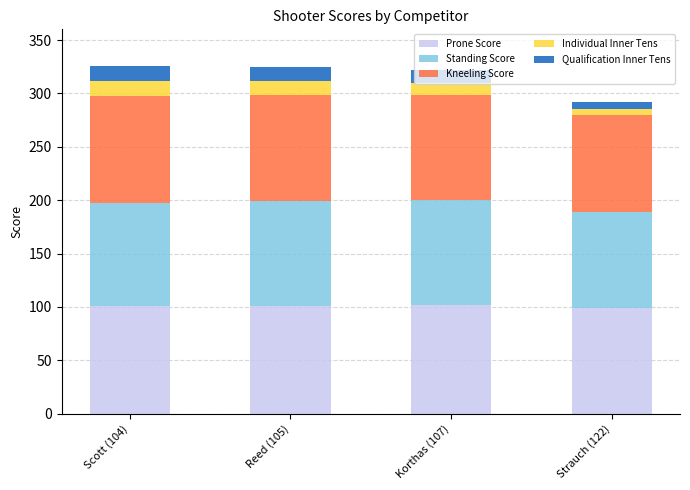

The value of Prone Score at Korthas (107) is 101.8. True or false?

True